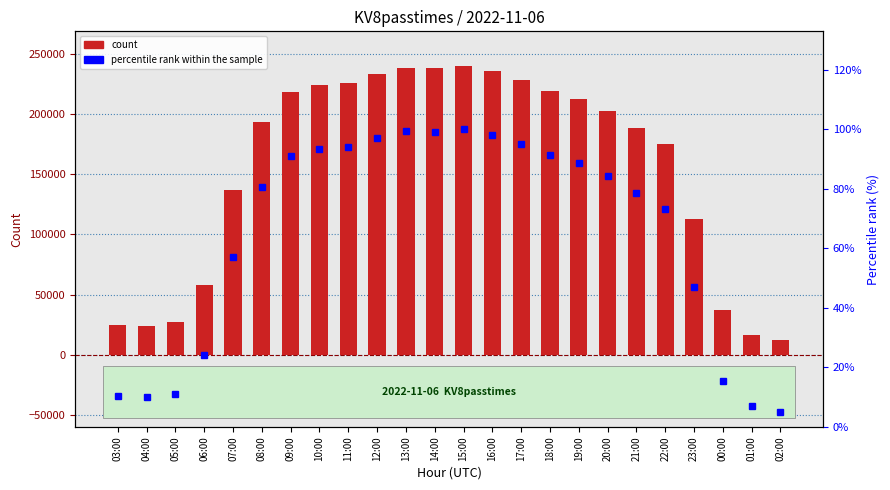

What is the sum of all percentile rank within the sample values?

1552.4